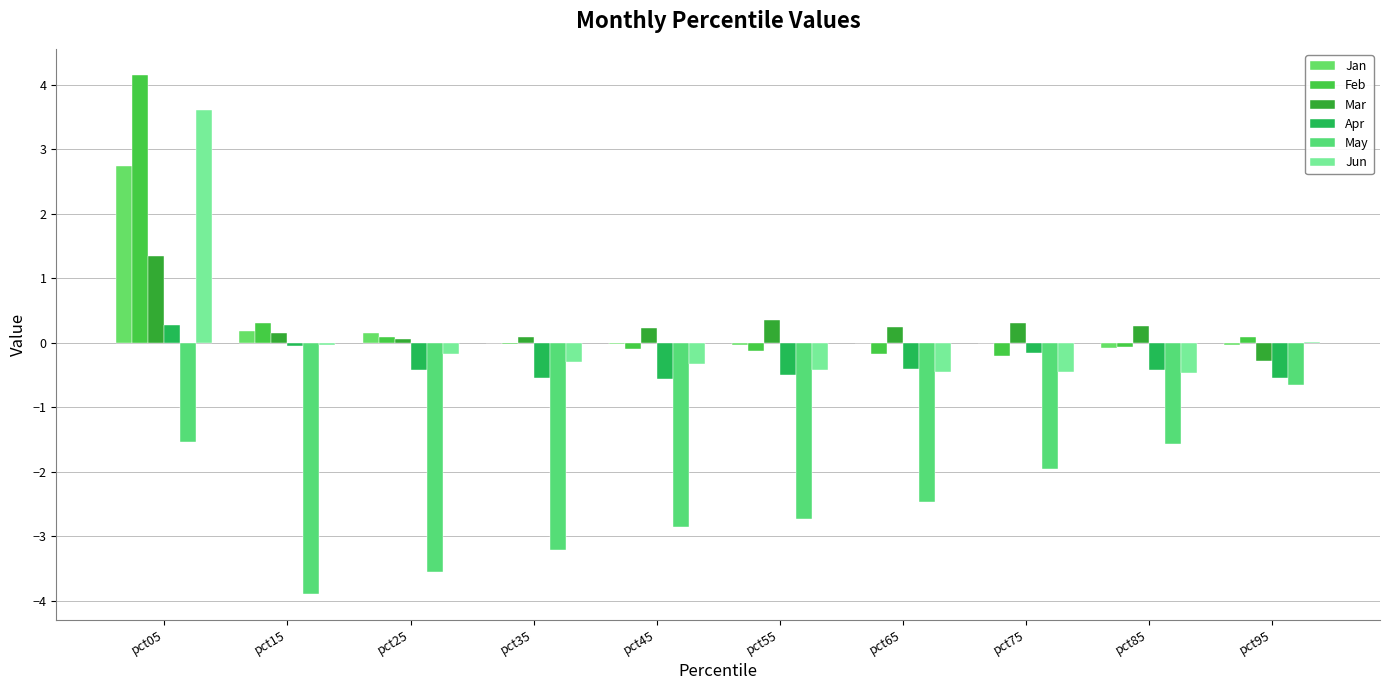

What is the maximum value for Apr?

0.3